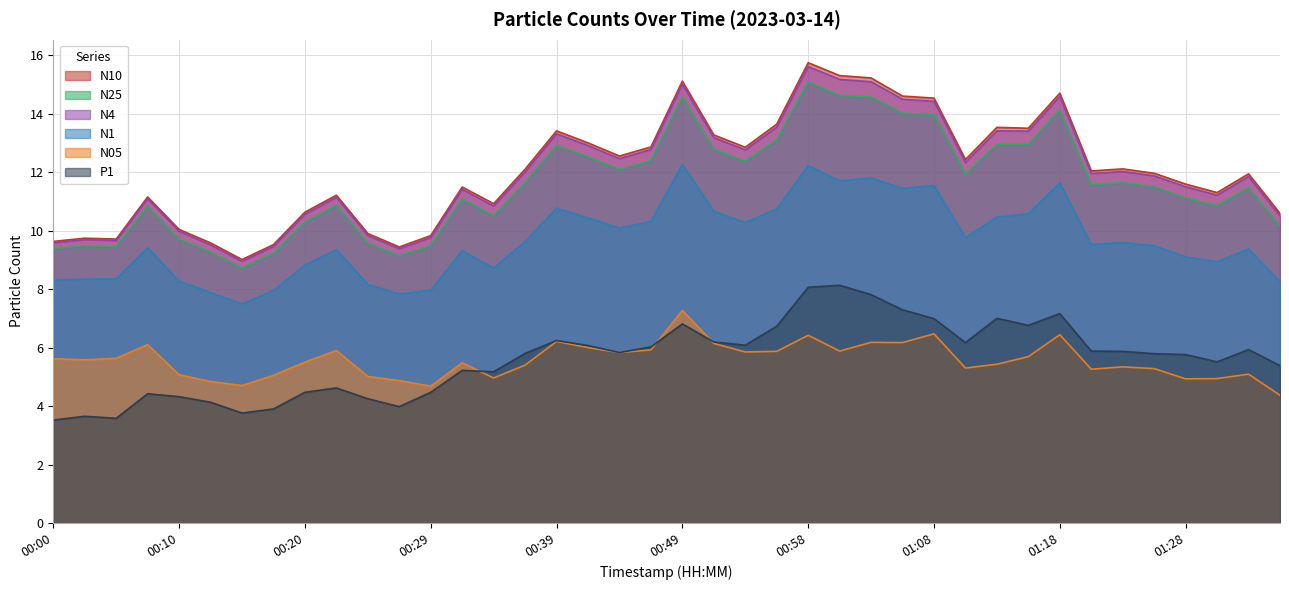

What is the smallest value displayed?

3.5